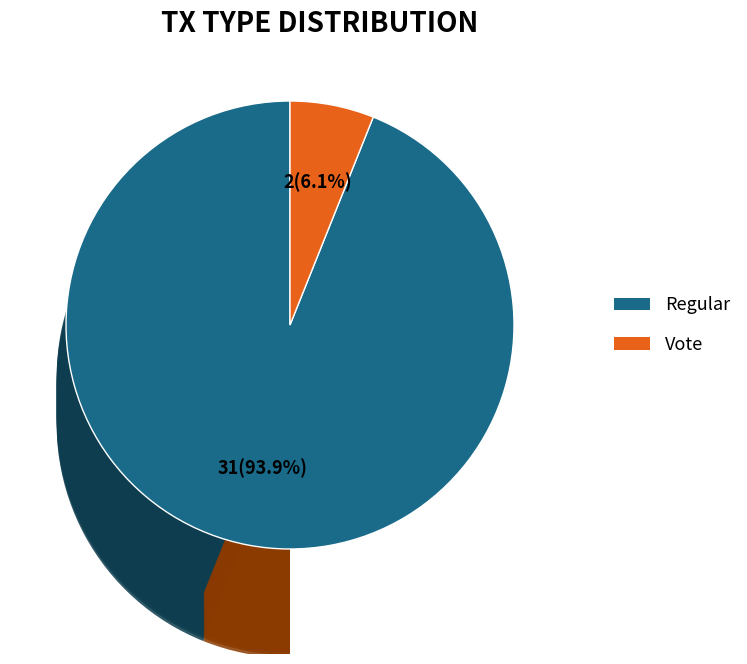

Which slice is the smallest?

Vote